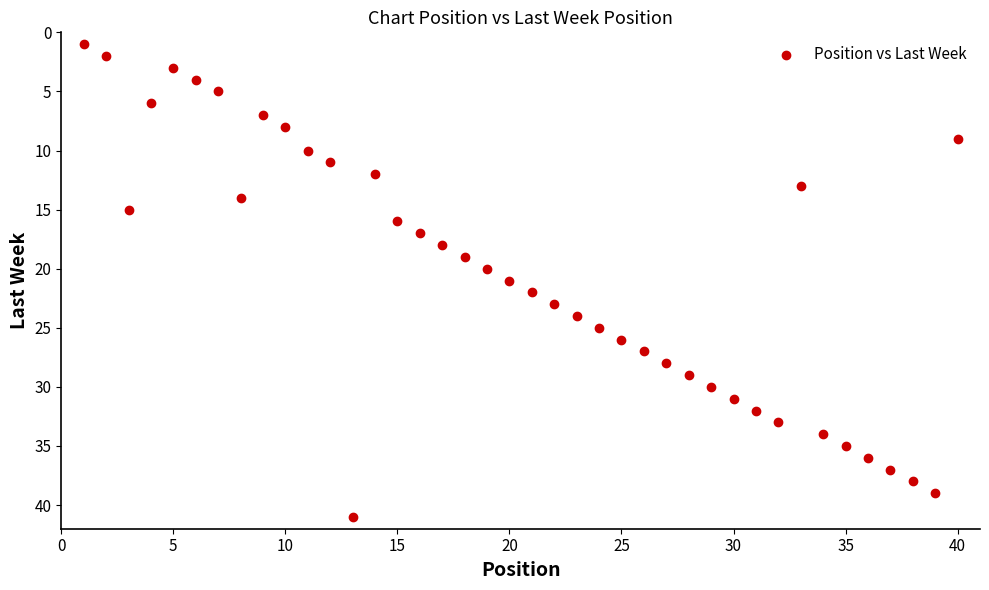

What is the range of Y values (max minus min)?

40